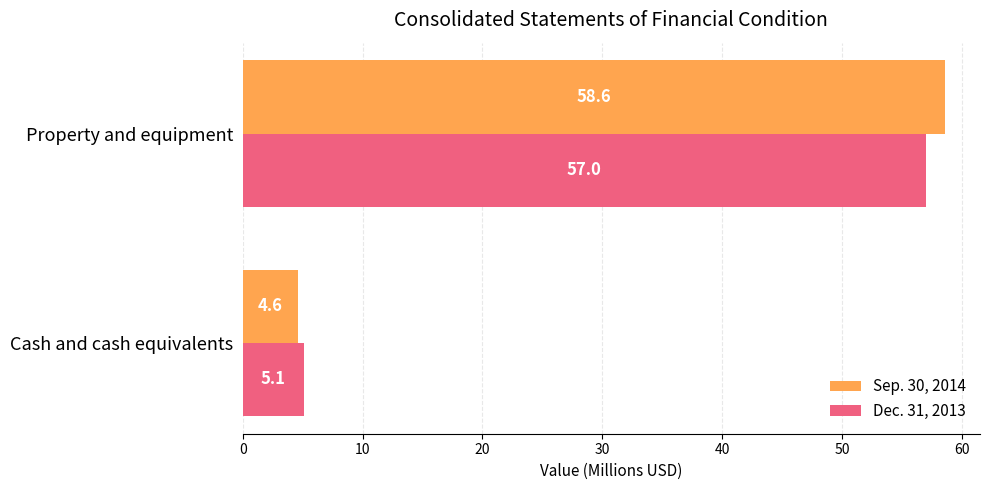

Is it true that Dec. 31, 2013 equals 5.1 at Cash and cash equivalents?

True